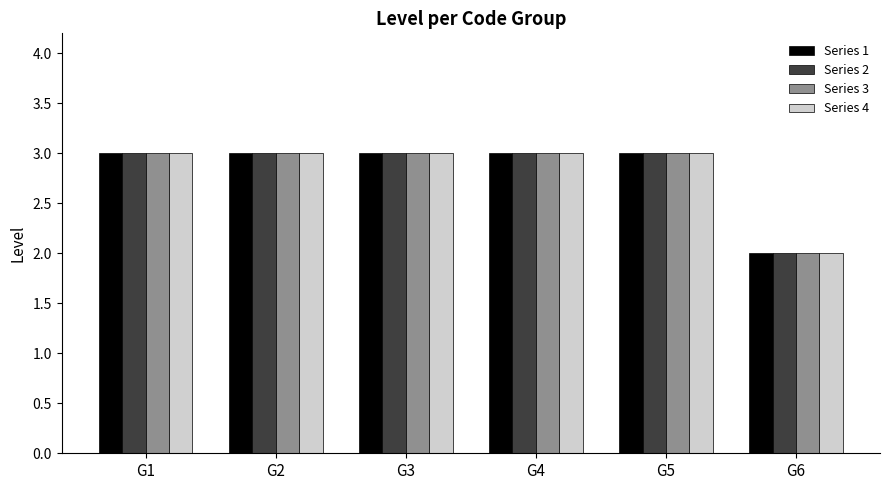

What is the value of the Series 4 bar at the 2nd from the left?

3